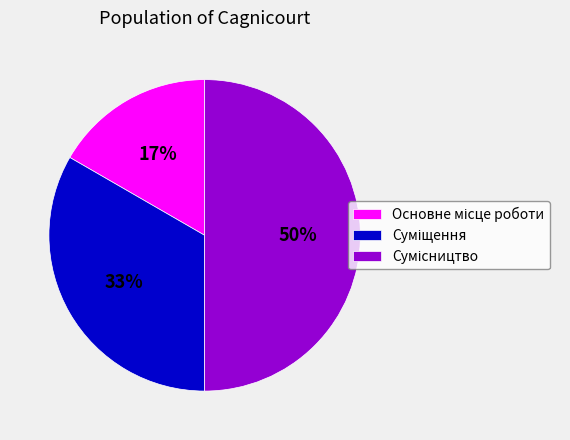

To the nearest percent, what is the difference between the largest and smallest slice percentages?

33%